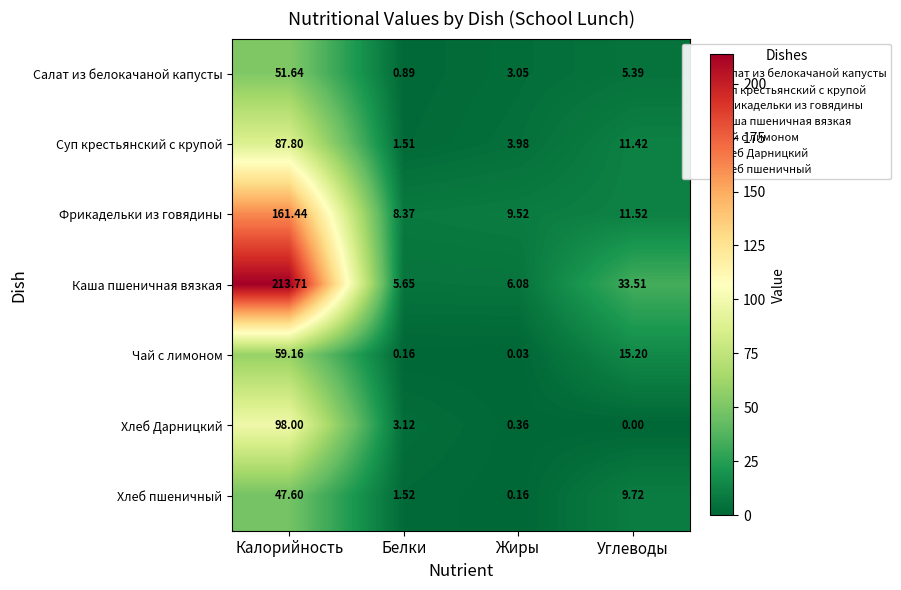

Which series changed the most between Белки and Жиры?

Хлеб Дарницкий